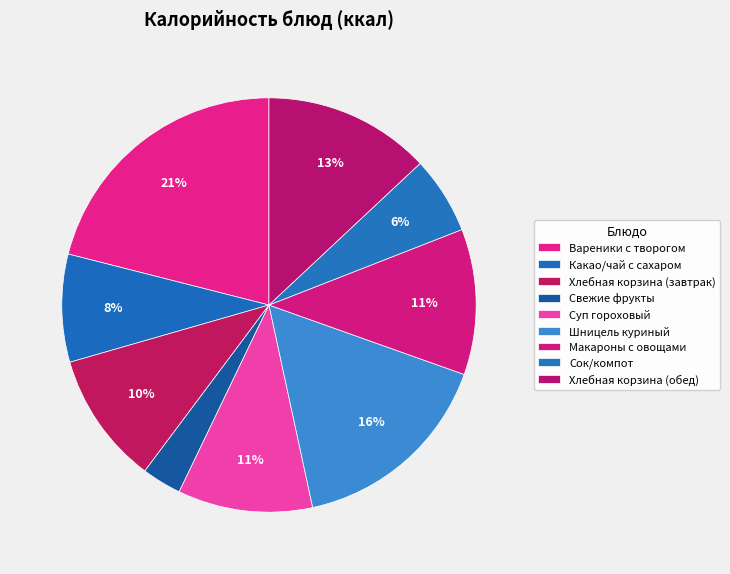

How many slices are in this pie chart?

9